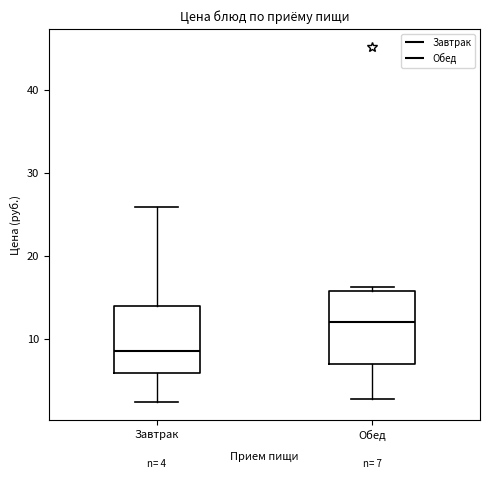

Which box has the lowest median line?

Завтрак